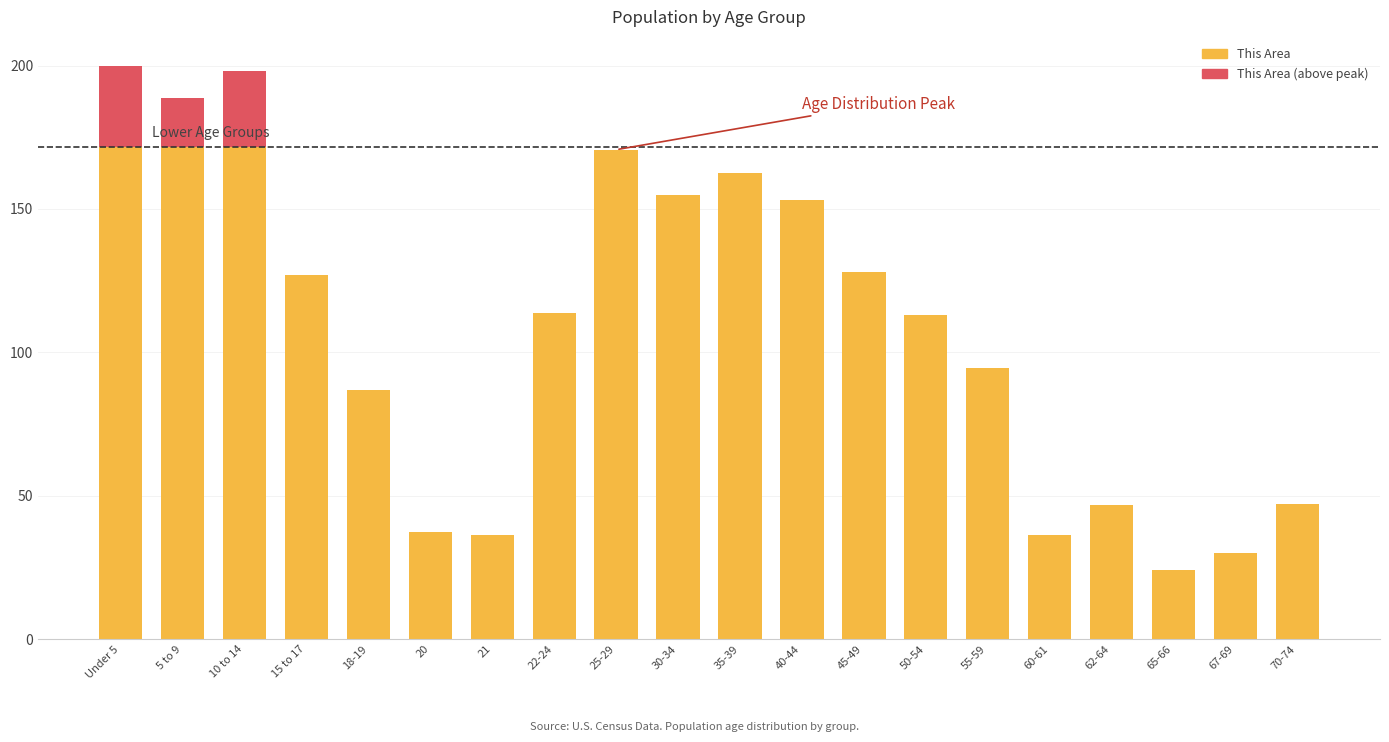

How many categories are shown in the chart?

20